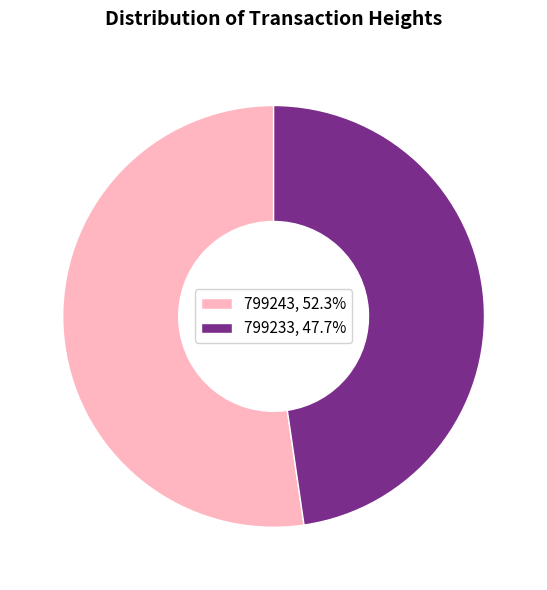

How many segments does this pie chart have?

2